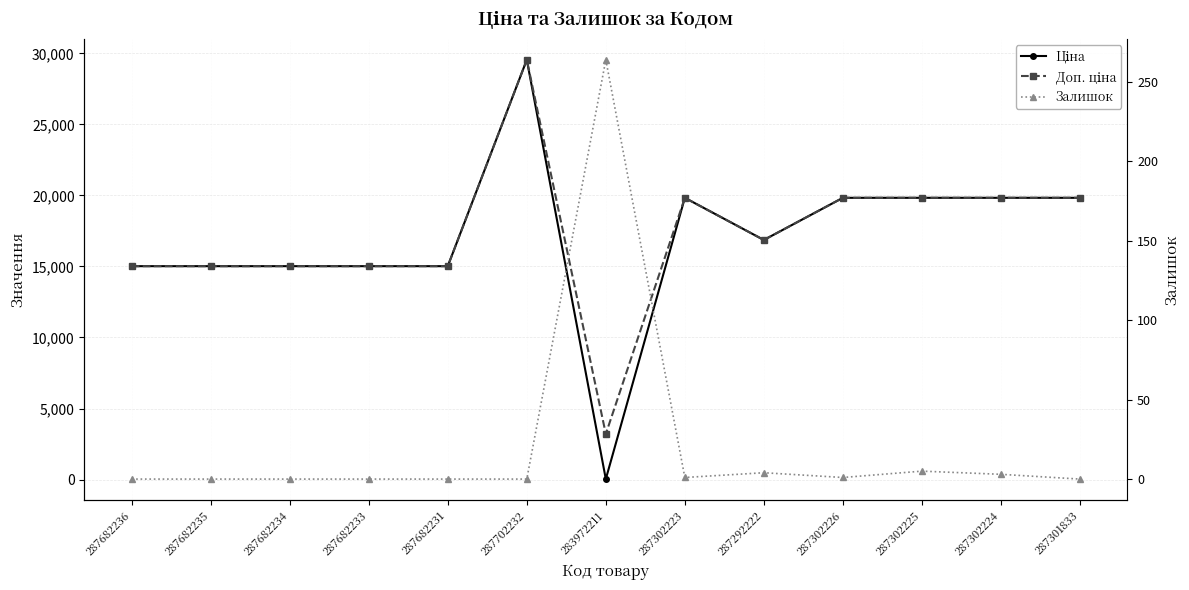

What is the difference between the Залишок values at 287301833 and 287302224?

3.0